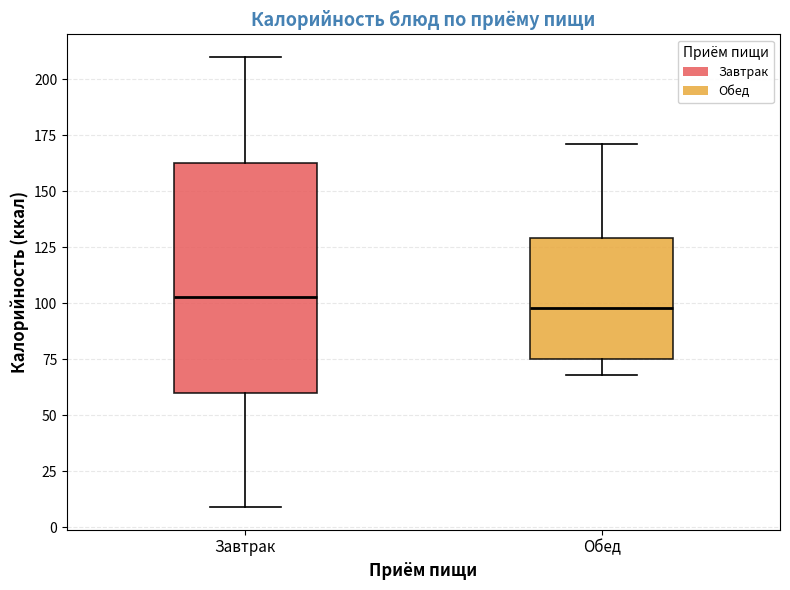

Reading left to right, transcribe this box plot: for each box, give where its median line is, the range the box spans, and where its two whiskers end, as read against the y-axis. The values are not printed on the chart, so give them approximately, as read against the axis.

Завтрак: median 105, box 60 to 165, whiskers 10 to 210
Обед: median 100, box 75 to 130, whiskers 70 to 170